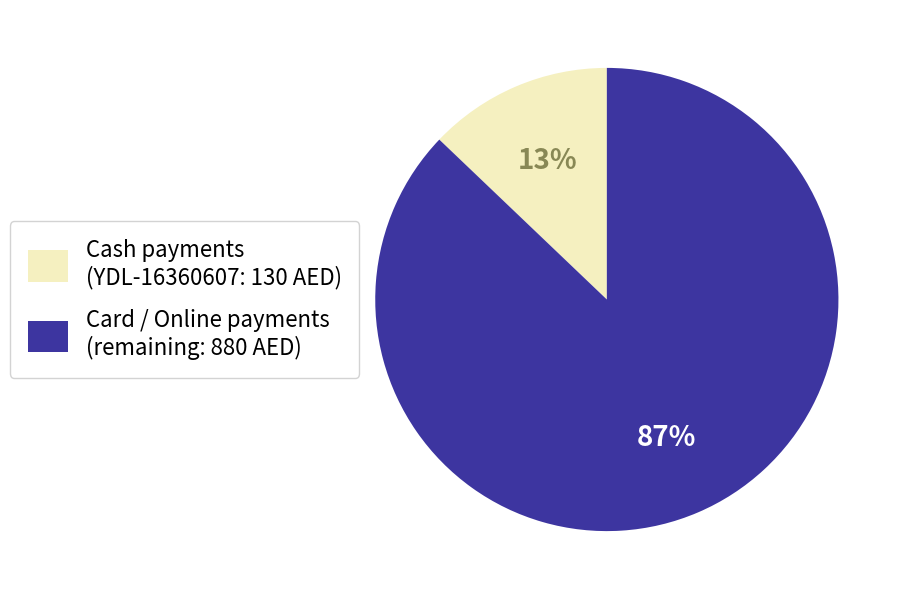

To the nearest percent, what is the average slice percentage?

50%